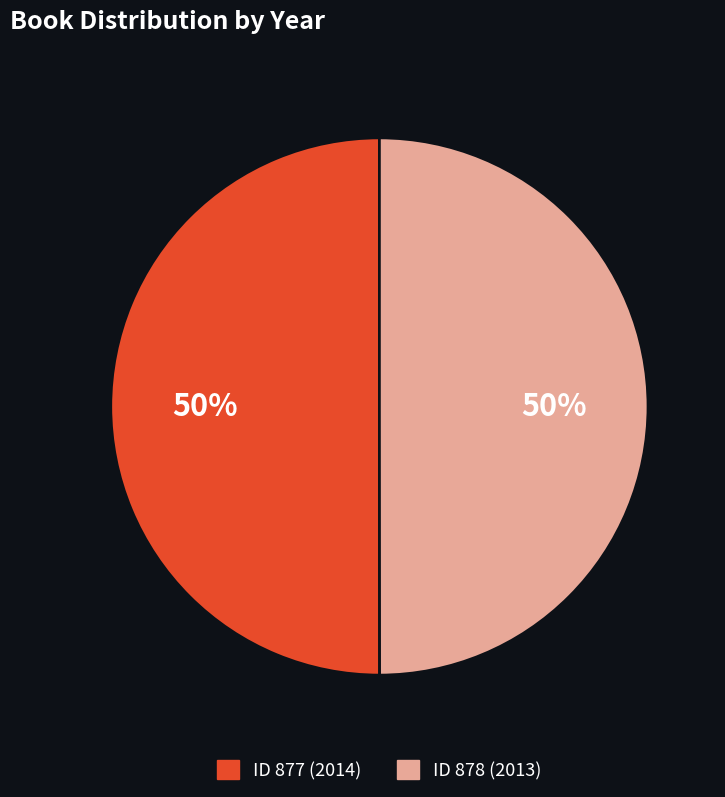

To the nearest percent, what is the average slice percentage?

50%